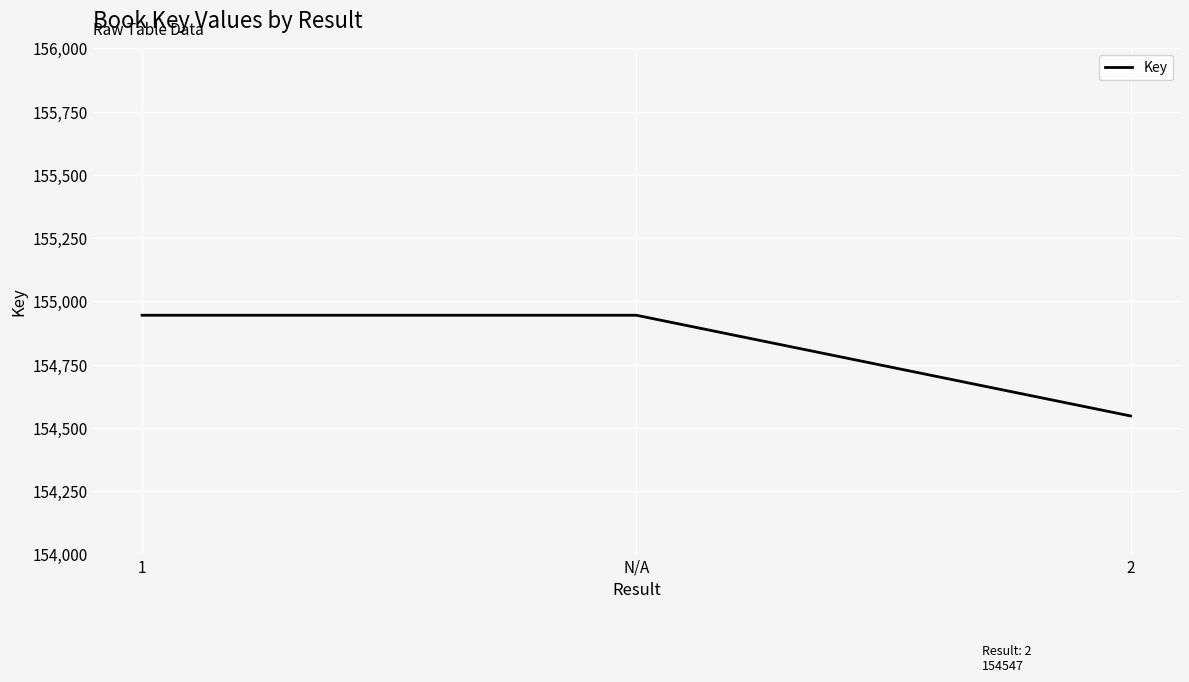

What is the smallest value displayed?

154547